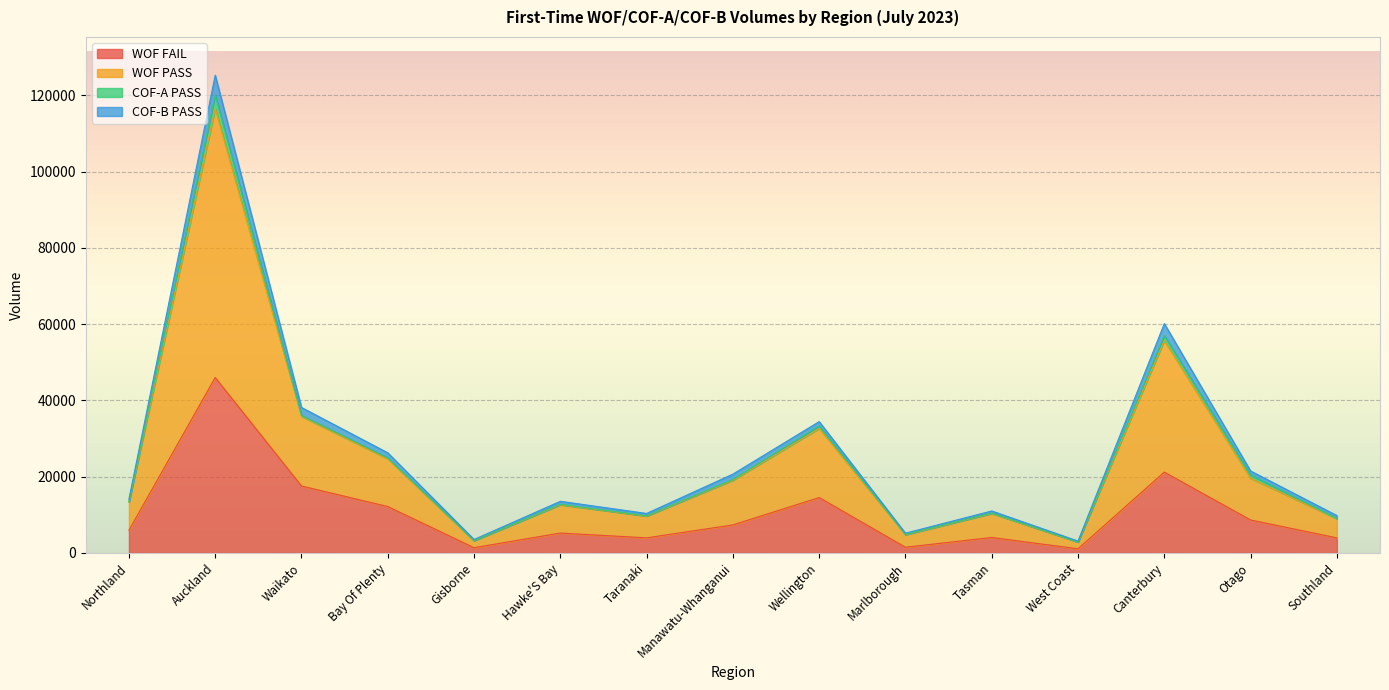

What is the sum of the WOF FAIL values at Tasman and Wellington?

18592